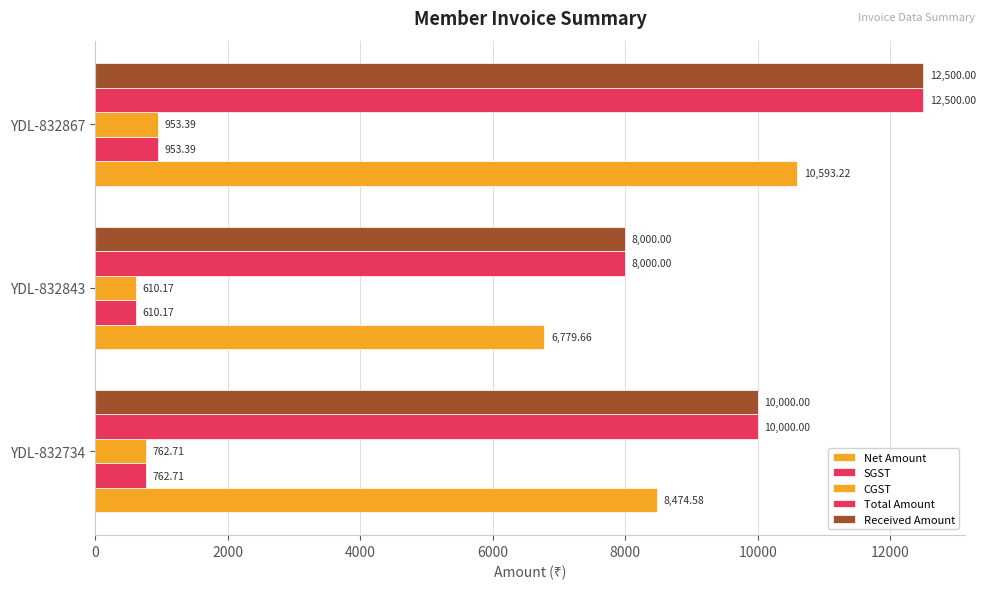

How many distinct data groups are displayed?

5